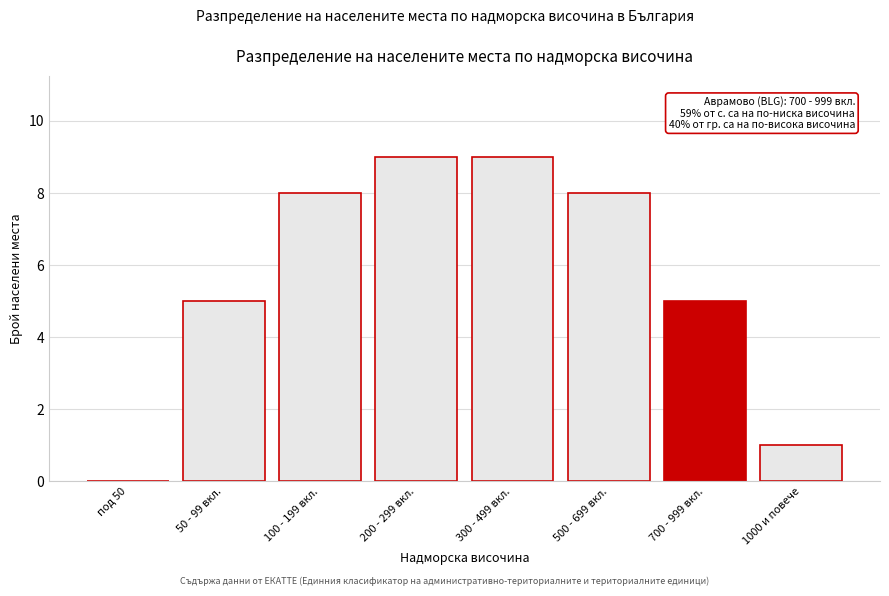

Reading right to left, transcribe all the data shown in this chart.

1000 и повече=1	700 - 999 вкл.=5	500 - 699 вкл.=8	300 - 499 вкл.=9	200 - 299 вкл.=9	100 - 199 вкл.=8	50 - 99 вкл.=5	под 50=0